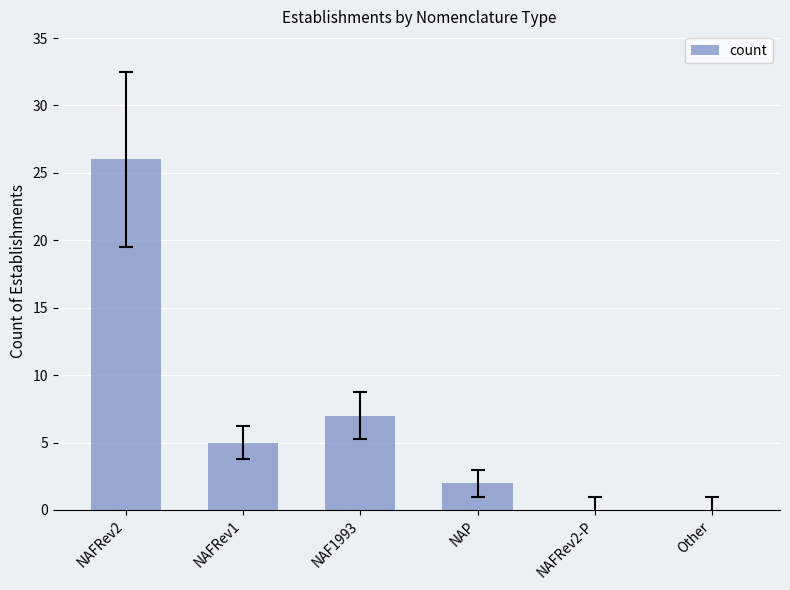

The value at NAFRev2-P is 0. True or false?

True